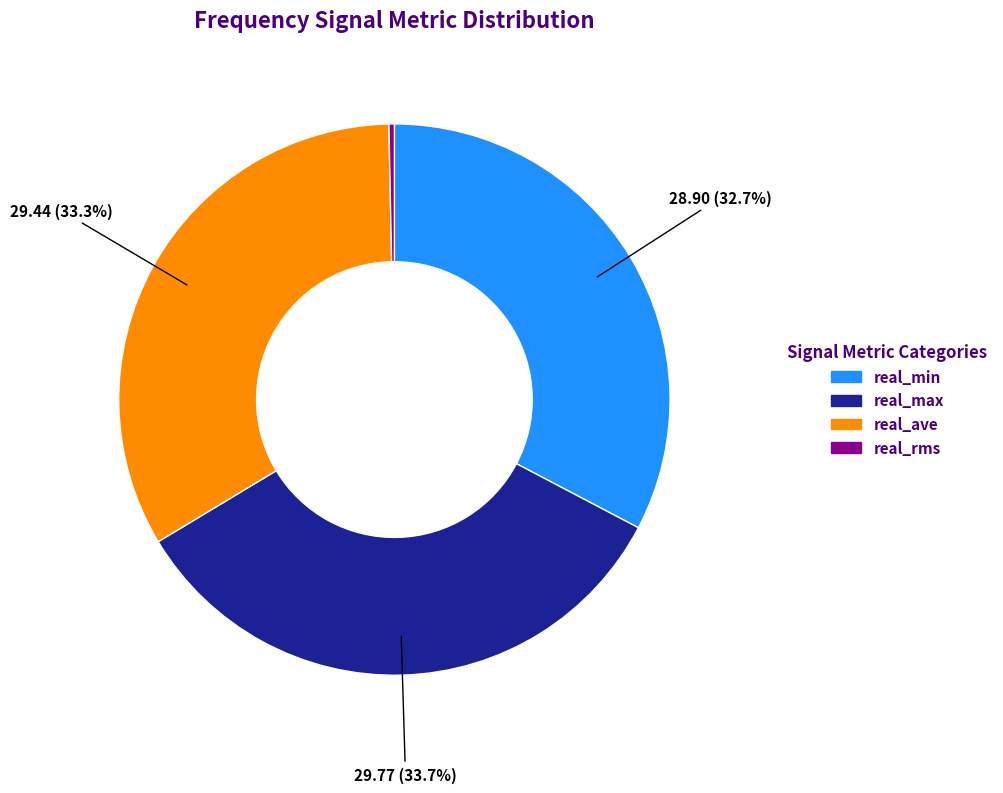

Does any single category account for the majority?

No